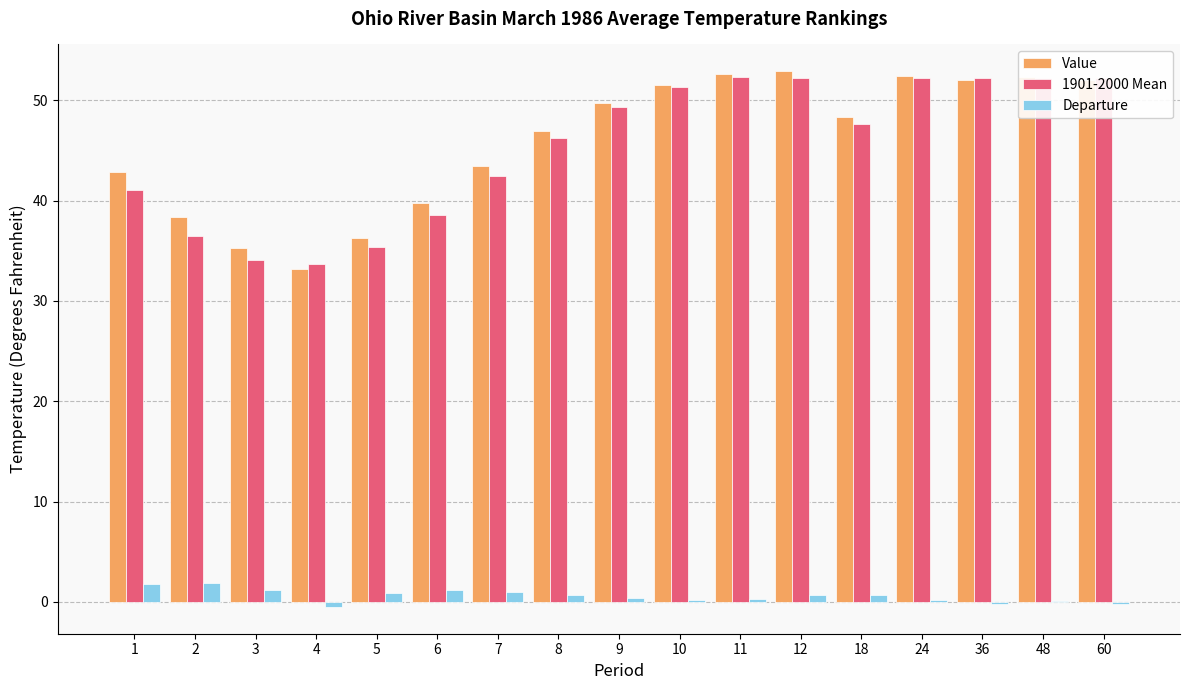

Is the value of Value at 36 greater than the value of Departure at 6?

Yes